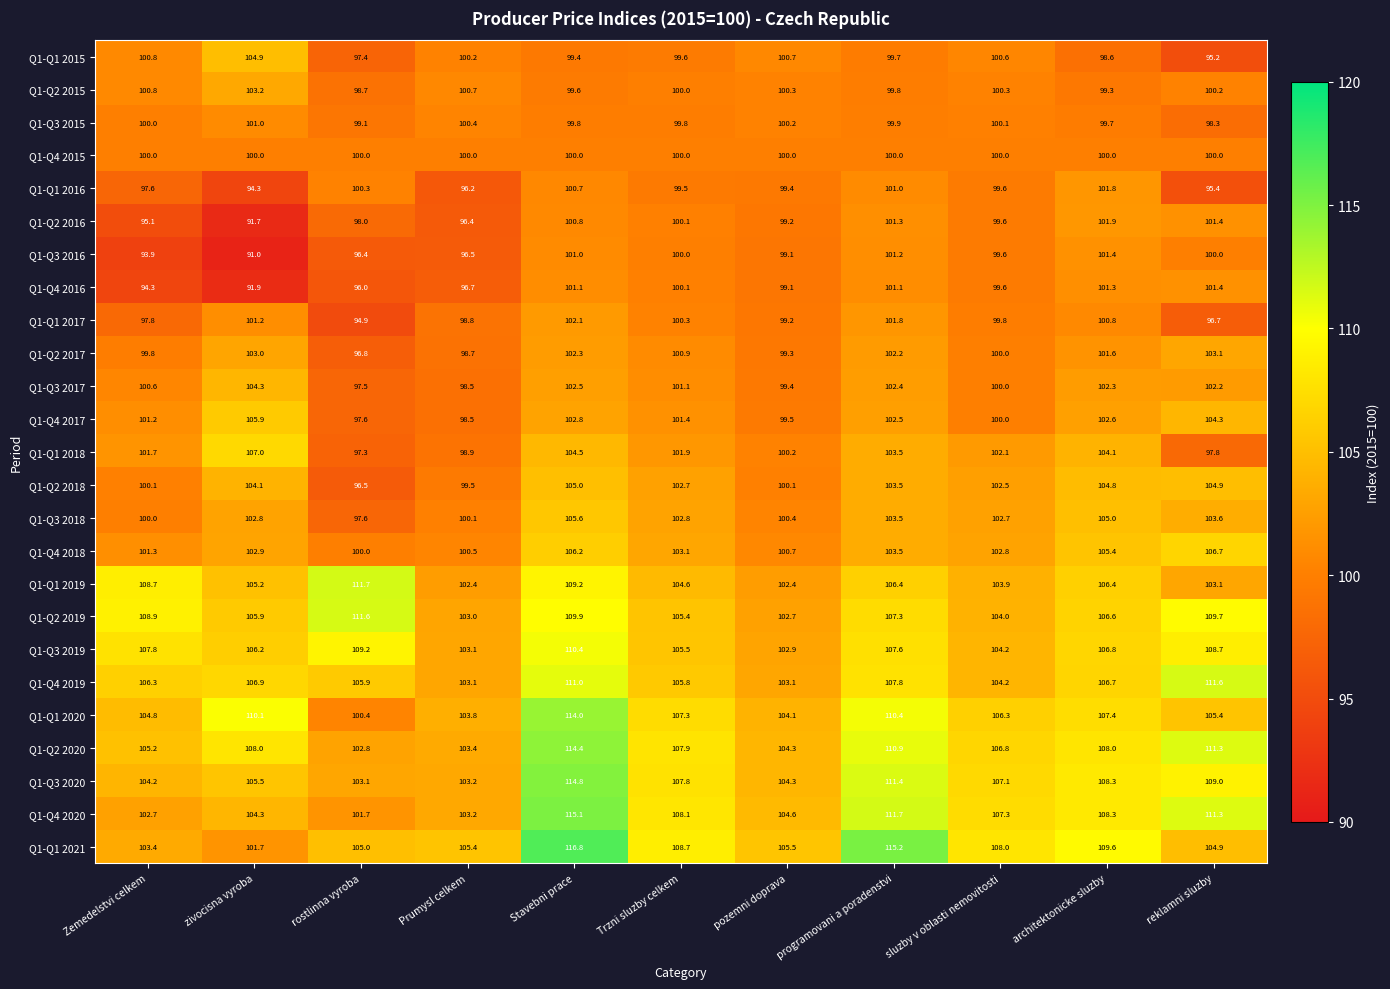

At how many categories does at least one series exceed 100?

11